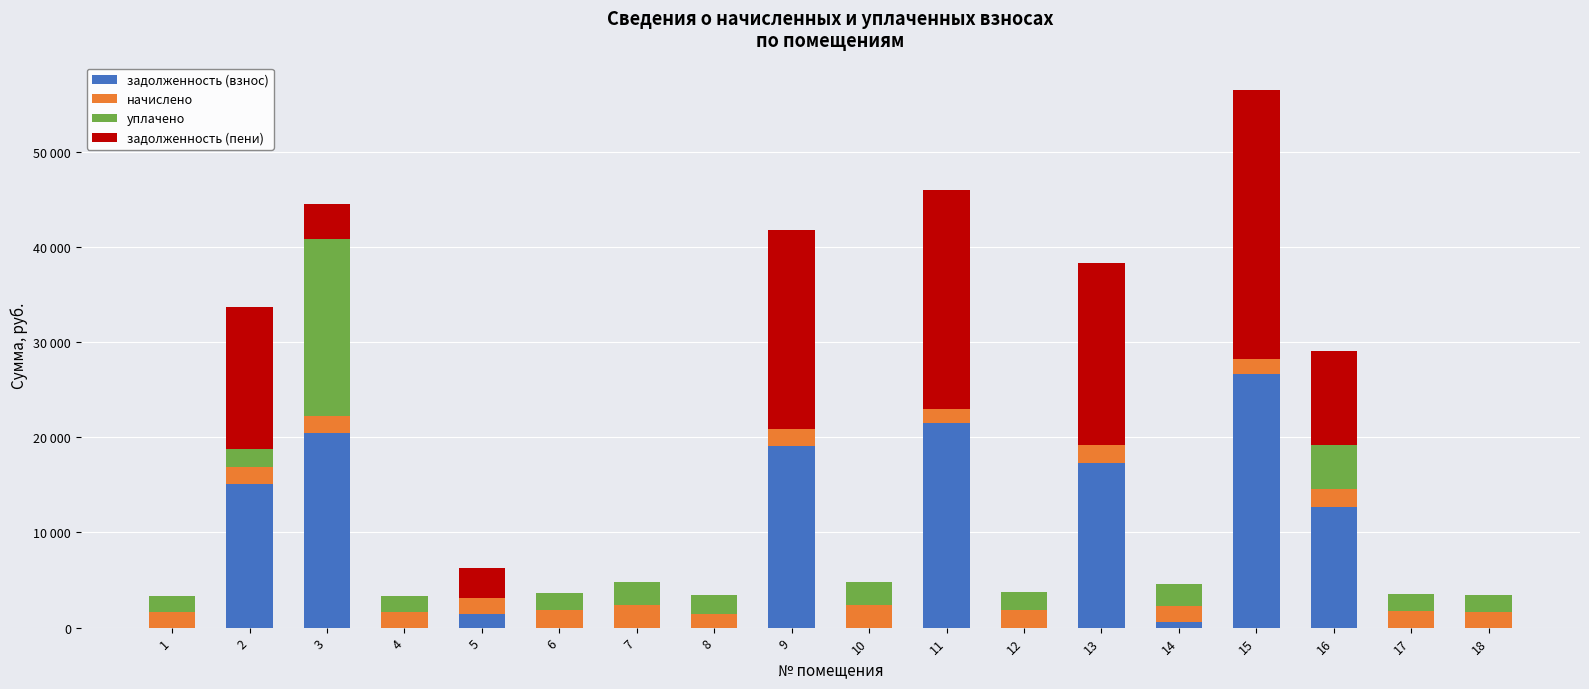

What are all the series names shown in the legend?

задолженность (взнос), начислено, уплачено, задолженность (пени)